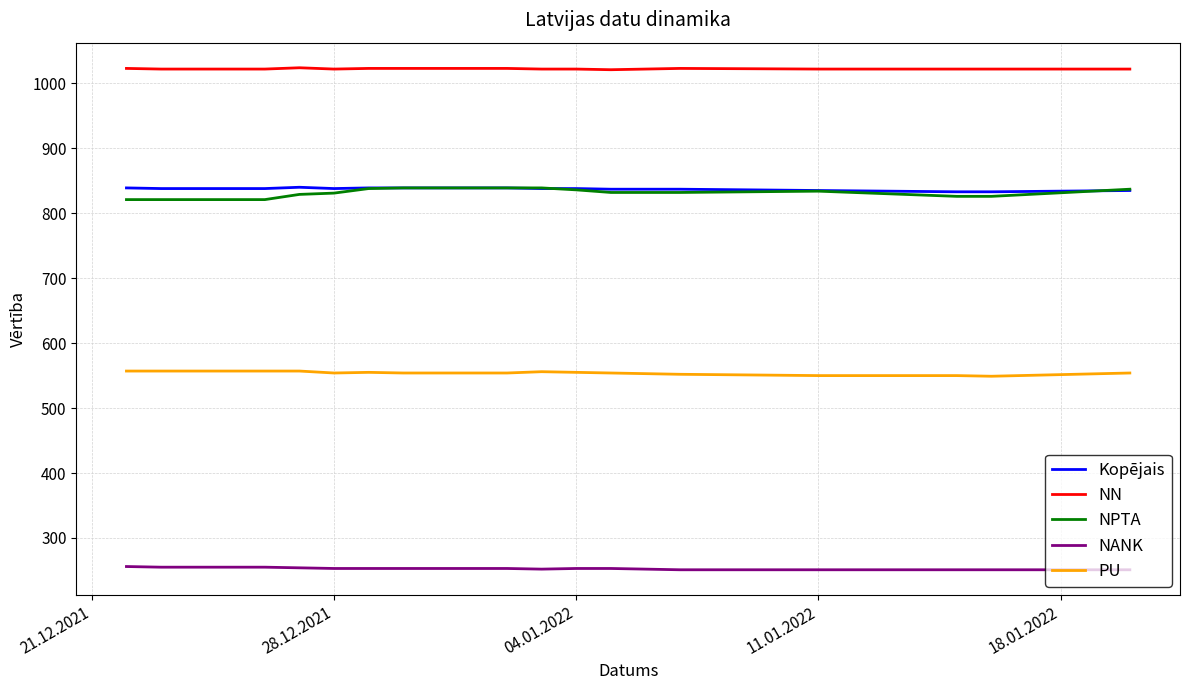

Does the chart display data point markers on the line(s)?

No